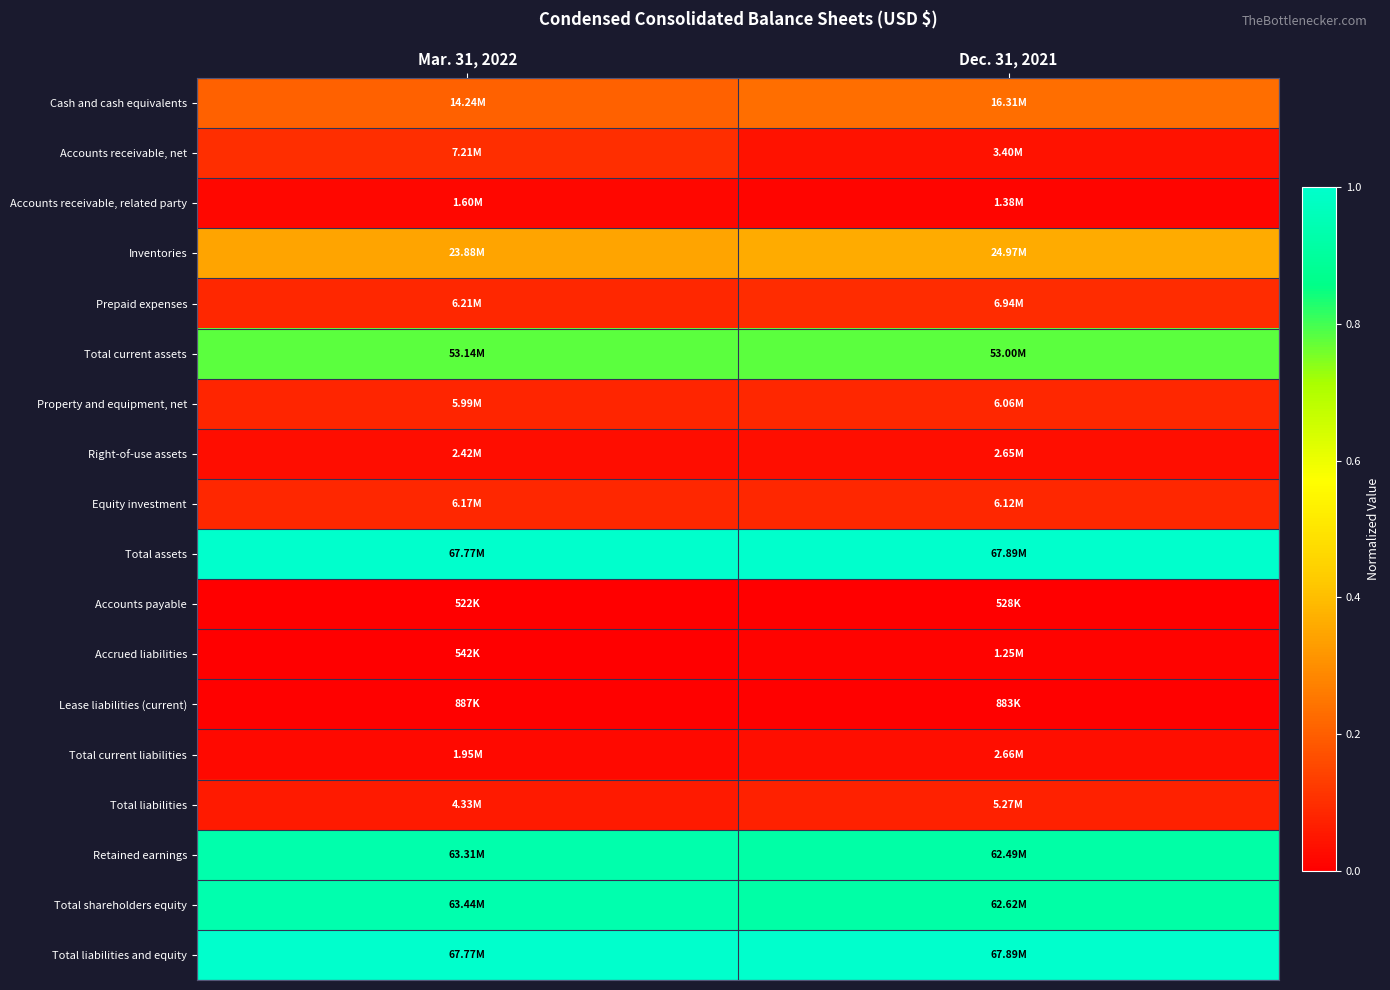

Which label corresponds to the smallest value in the chart?

Mar. 31, 2022